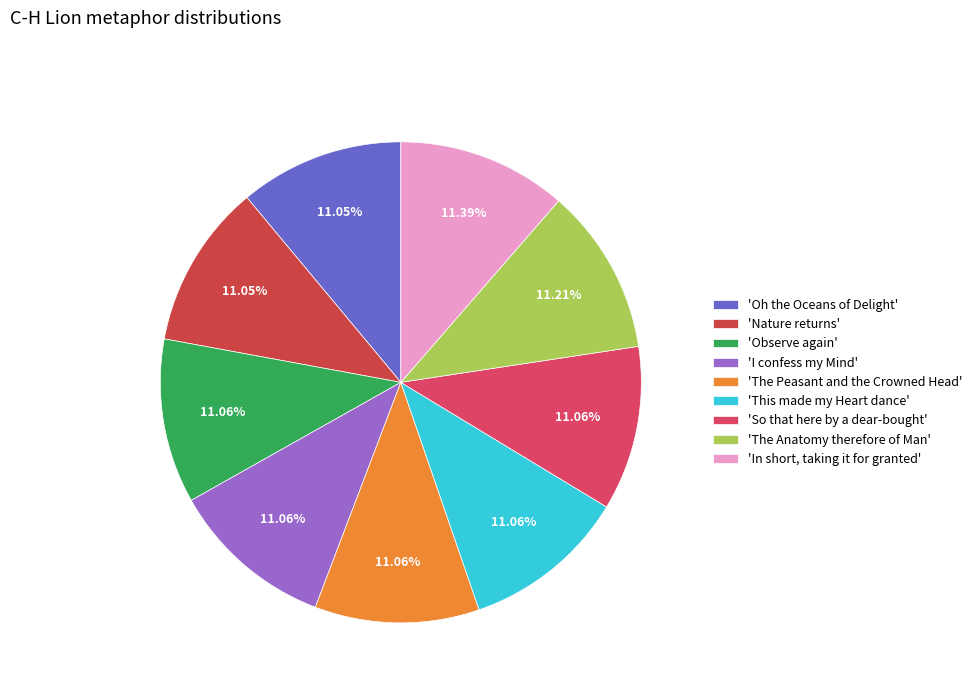

How many slices are in this pie chart?

9